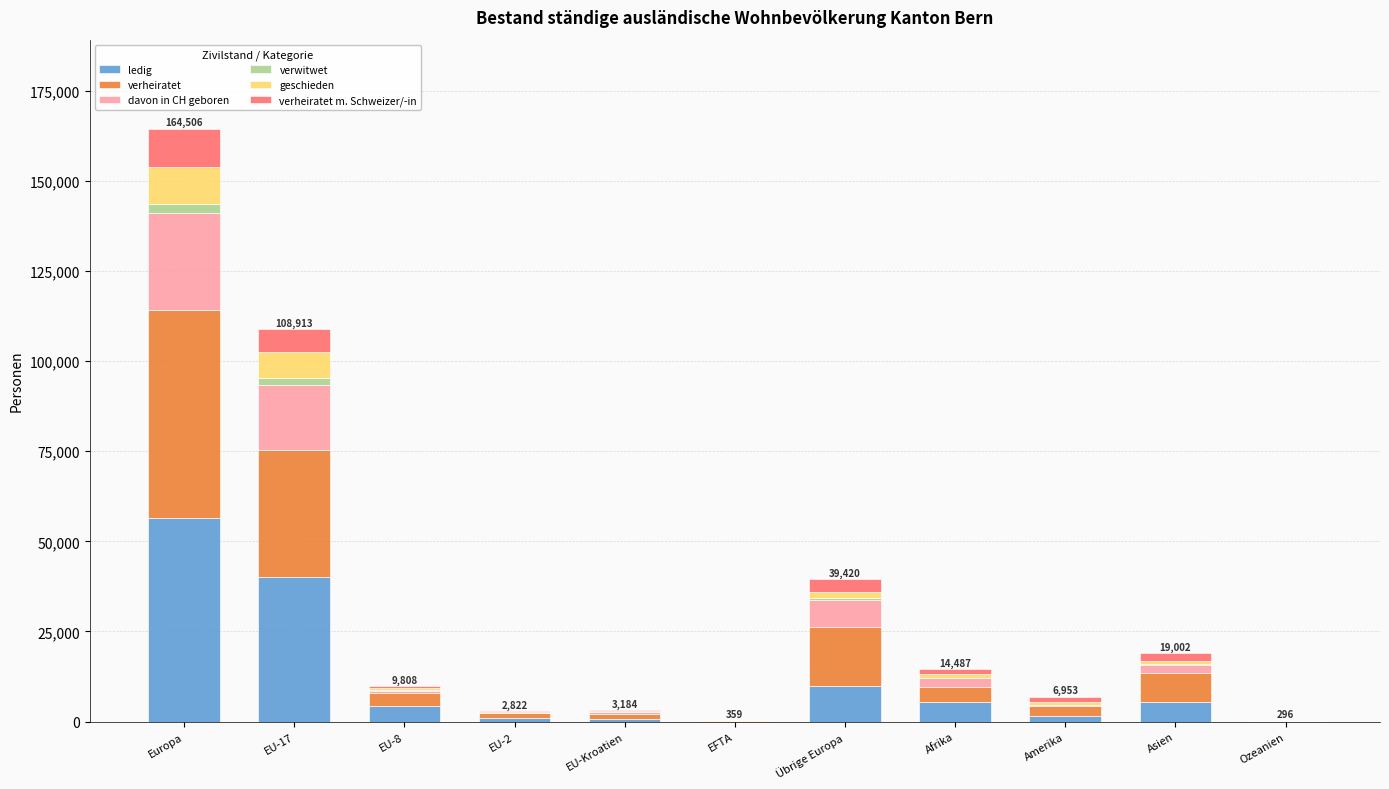

What is the highest value of the ledig series?

56371